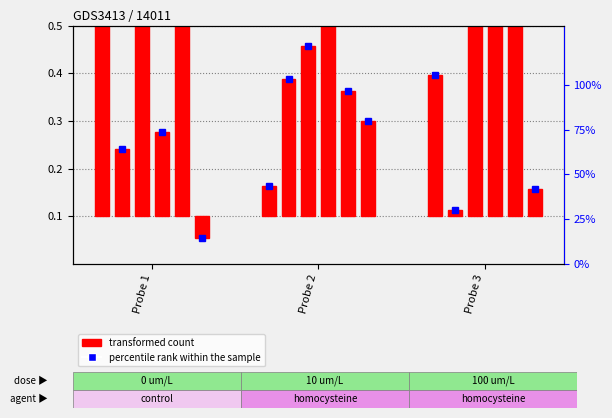

Is it true that 2 equals 0.1 at Probe 1?

False